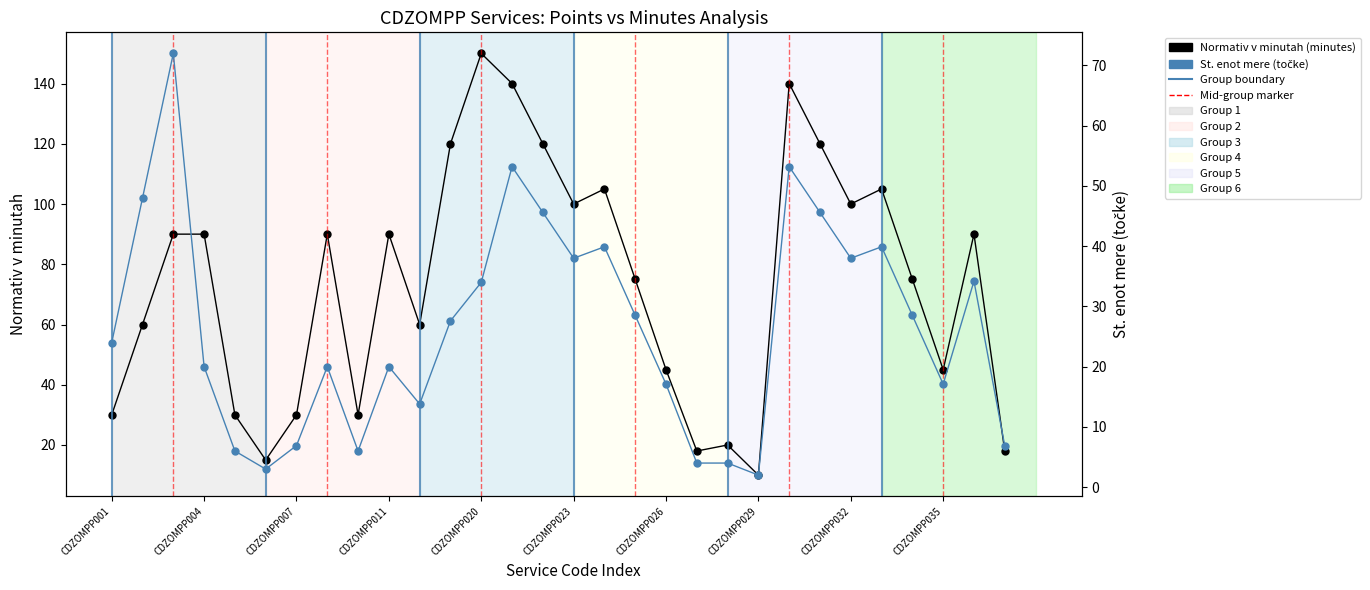

The value of St. enot mere (točke) at 17 is 5.8. True or false?

False